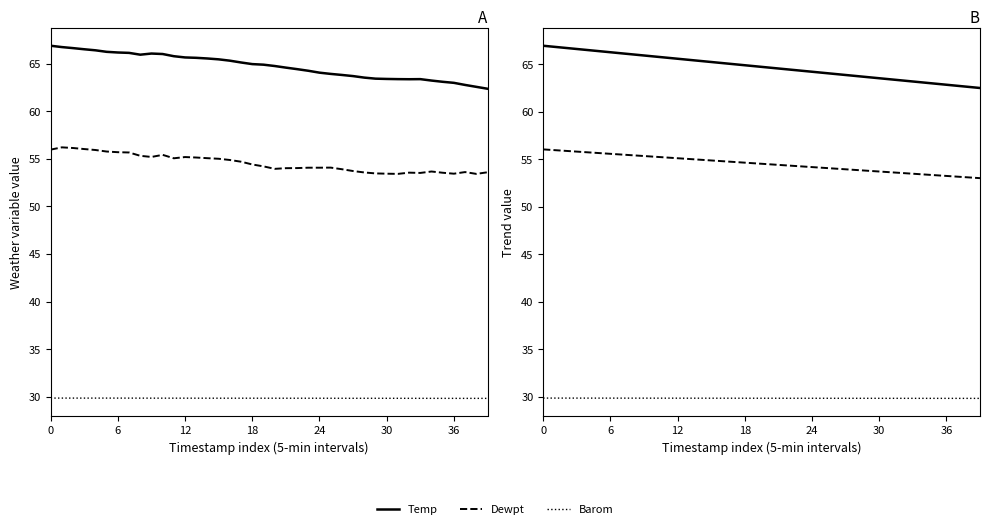

Reading left to right, extract all data points from this chart.

Temp: 66.9	66.8	66.6	66.5	66.4	66.2	66.2	66.1	66.0	66.1	66.0	65.8	65.7	65.6	65.5	65.5	65.3	65.1	65.0	64.9	64.8	64.6	64.4	64.3	64.1	63.9	63.8	63.7	63.5	63.4	63.4	63.4	63.4	63.4	63.2	63.1	63.0	62.8	62.6	62.4
Dewpt: 56.0	56.2	56.1	56.0	55.9	55.8	55.7	55.7	55.3	55.2	55.4	55.1	55.2	55.1	55.1	55.0	54.9	54.7	54.4	54.2	54.0	54.0	54.0	54.1	54.1	54.1	53.9	53.7	53.6	53.5	53.4	53.4	53.5	53.5	53.7	53.5	53.4	53.6	53.4	53.6
Barom (×2): 29.9	29.9	29.9	29.9	29.9	29.9	29.9	29.9	29.8	29.8	29.8	29.8	29.8	29.8	29.8	29.8	29.8	29.8	29.8	29.8	29.8	29.8	29.8	29.8	29.8	29.8	29.8	29.8	29.8	29.8	29.8	29.8	29.8	29.8	29.8	29.8	29.8	29.8	29.8	29.8
Temp (fit): 67.0	66.8	66.7	66.6	66.5	66.4	66.3	66.2	66.0	65.9	65.8	65.7	65.6	65.5	65.4	65.2	65.1	65.0	64.9	64.8	64.7	64.6	64.4	64.3	64.2	64.1	64.0	63.9	63.8	63.6	63.5	63.4	63.3	63.2	63.1	63.0	62.9	62.7	62.6	62.5
Dewpt (fit): 56.0	56.0	55.9	55.8	55.7	55.7	55.6	55.5	55.4	55.3	55.3	55.2	55.1	55.0	55.0	54.9	54.8	54.7	54.6	54.6	54.5	54.4	54.3	54.3	54.2	54.1	54.0	53.9	53.9	53.8	53.7	53.6	53.6	53.5	53.4	53.3	53.2	53.2	53.1	53.0
Barom (fit): 29.9	29.9	29.9	29.9	29.9	29.9	29.8	29.8	29.8	29.8	29.8	29.8	29.8	29.8	29.8	29.8	29.8	29.8	29.8	29.8	29.8	29.8	29.8	29.8	29.8	29.8	29.8	29.8	29.8	29.8	29.8	29.8	29.8	29.8	29.8	29.8	29.8	29.8	29.8	29.8